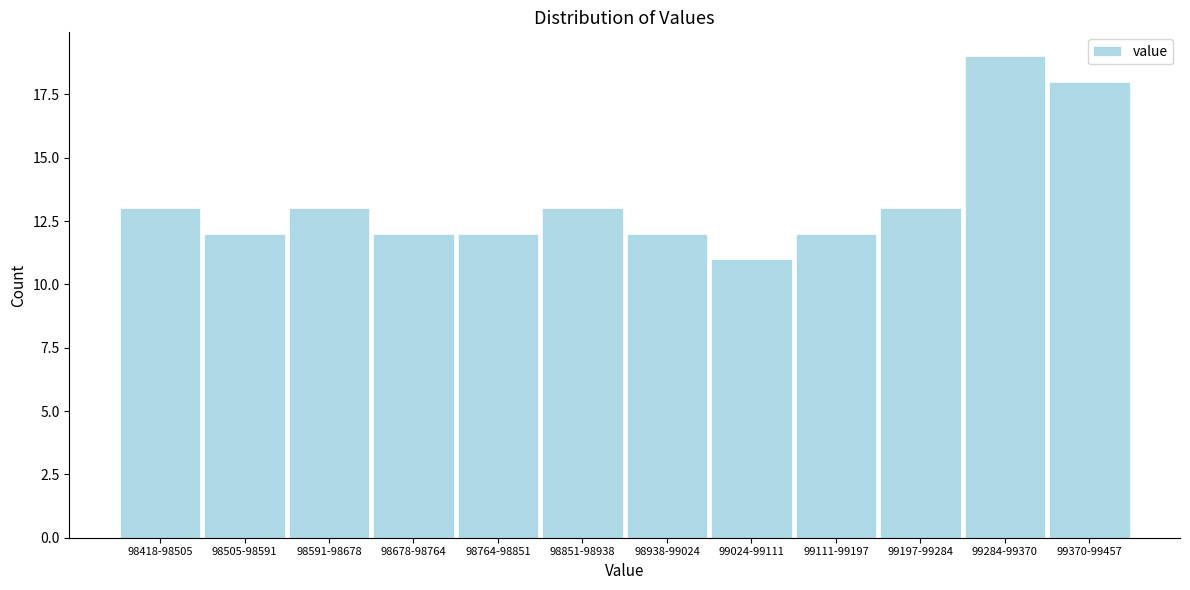

Reading left to right, what are all the values shown in this chart?

13	12	13	12	12	13	12	11	12	13	19	18